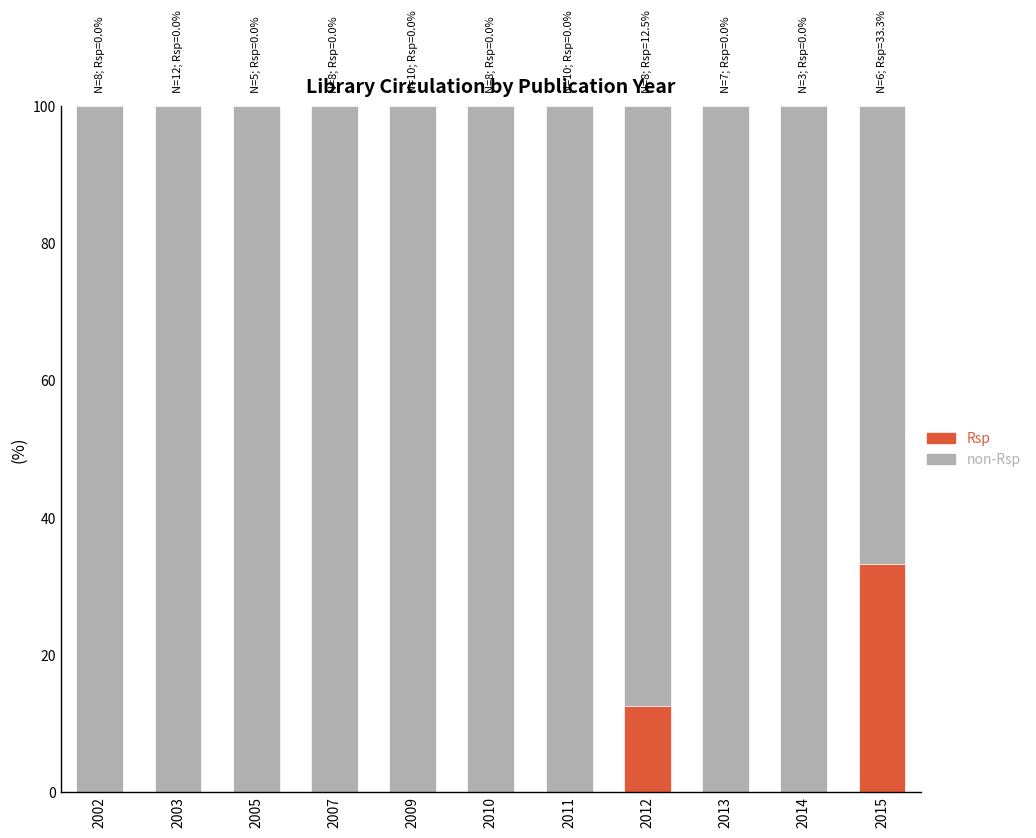

What is the highest value of the Rsp series?

33.3